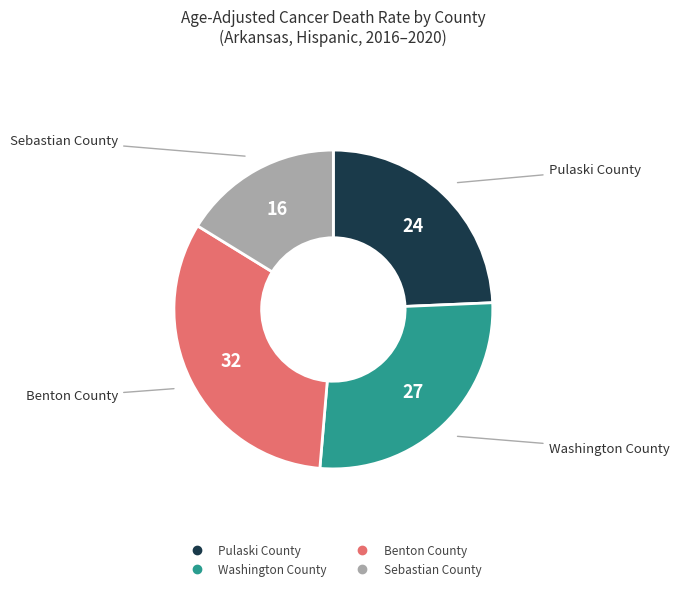

Which has a higher value, Pulaski County or Benton County?

Benton County